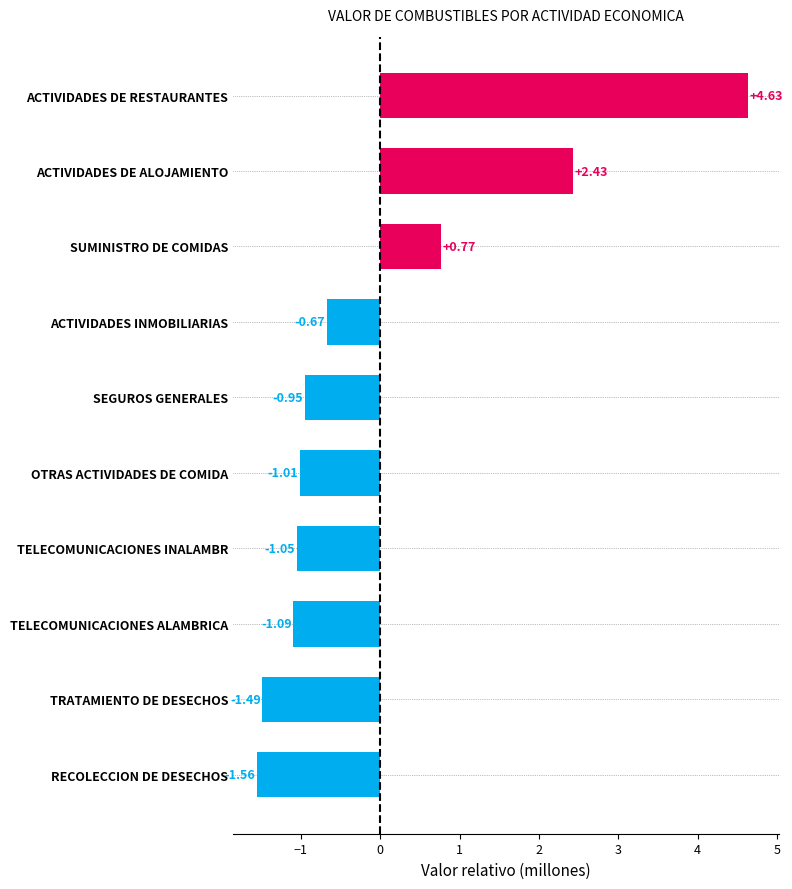

Between RECOLECCION DE DESECHOS and TELECOMUNICACIONES ALAMBRICA, which is larger?

TELECOMUNICACIONES ALAMBRICA